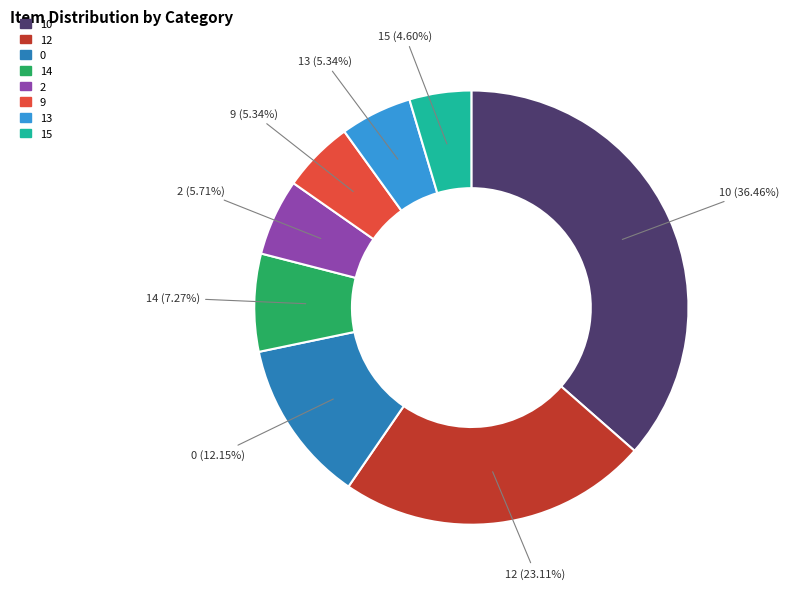

What is the largest slice in the pie chart?

10